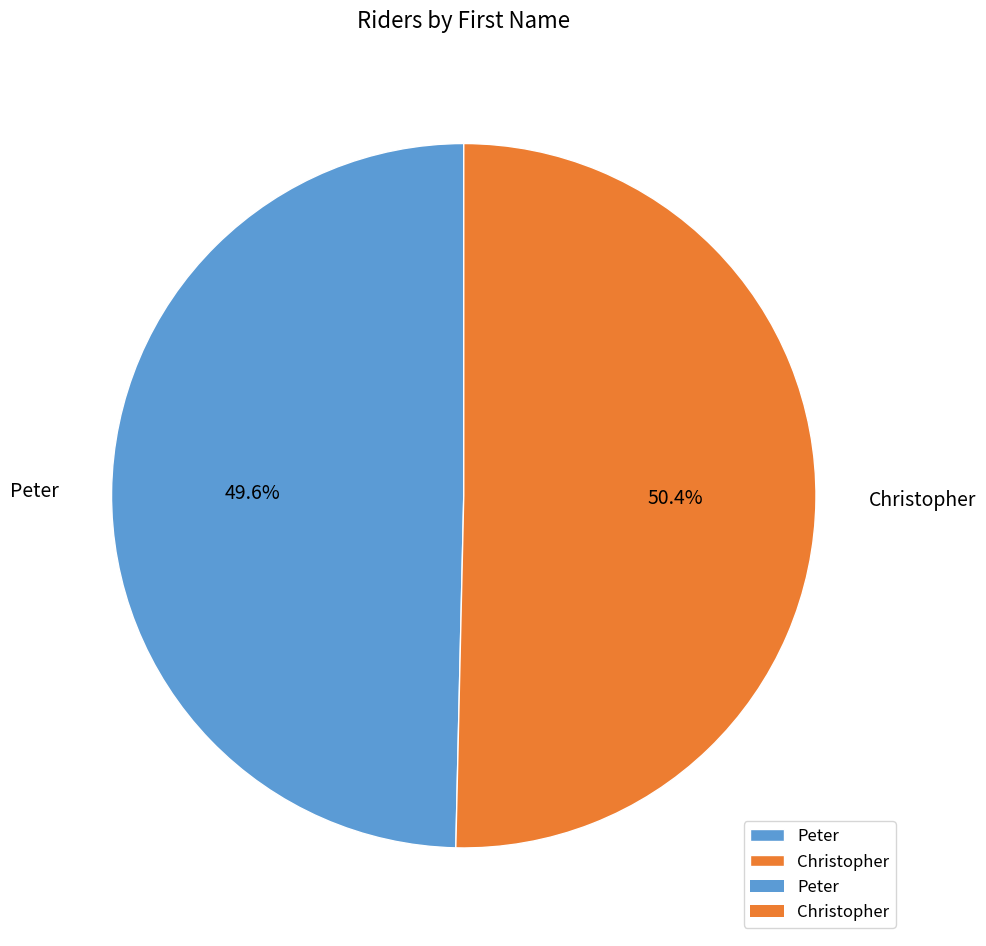

The Peter slice represents 50% of the pie. True or false?

True